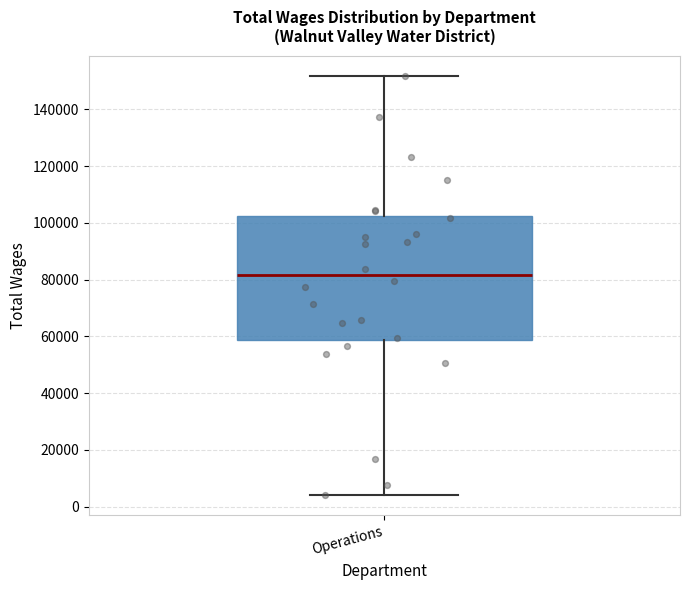

Read this box plot against the y-axis: the position of the median line, the range covered by the box, and the ends of both whiskers. The values are not printed on the chart, so give them approximately, as read against the axis.

median 82000, box 58000 to 102000, whiskers 4000 to 152000